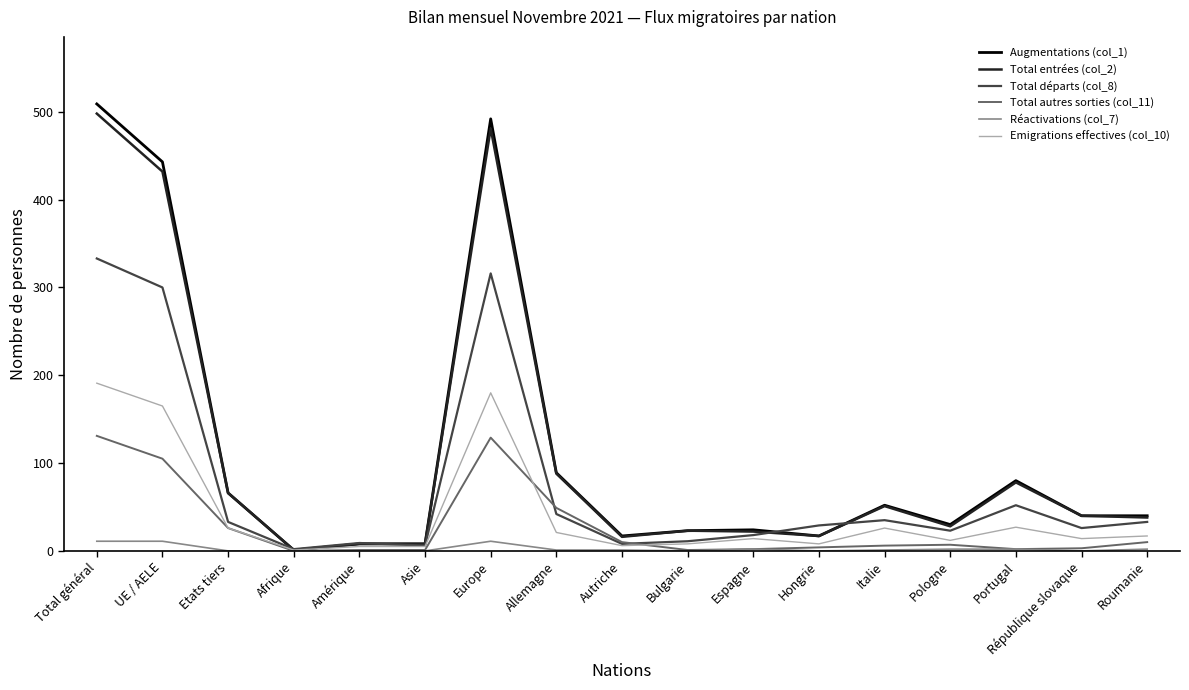

What is the difference between the maximum and minimum values in the Réactivations (col_7) series?

11